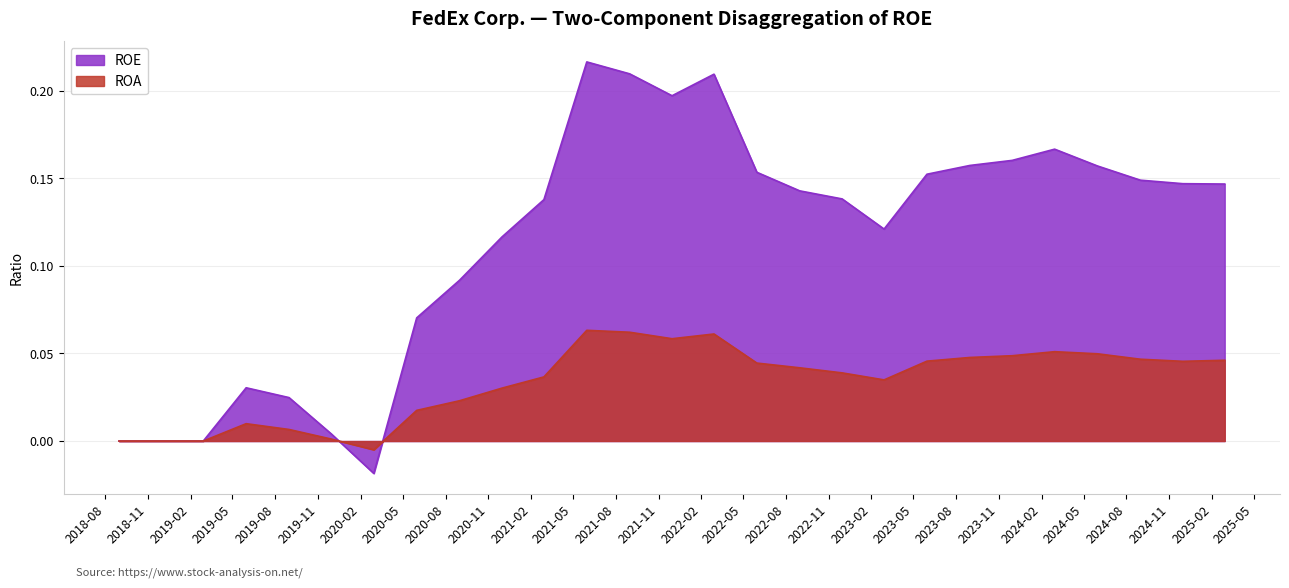

True or false: ROE has more than 0 points higher than both neighbors.

True